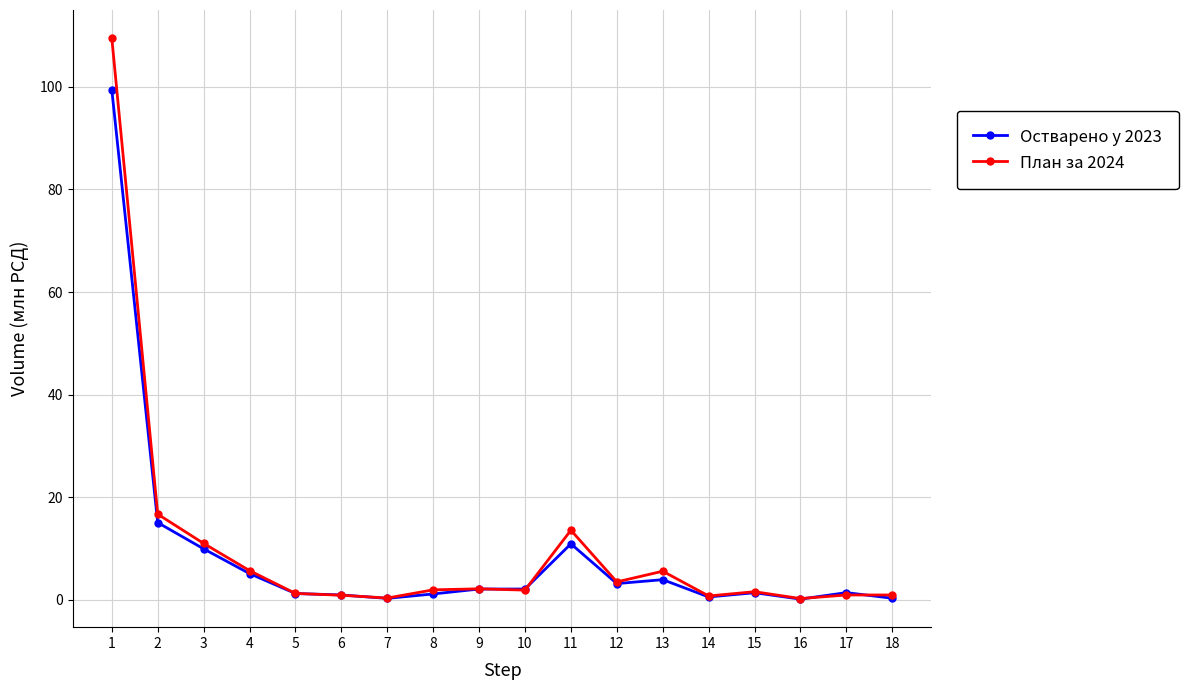

Rank the series by their maximum value, from highest to lowest.

План за 2024, Остварено у 2023